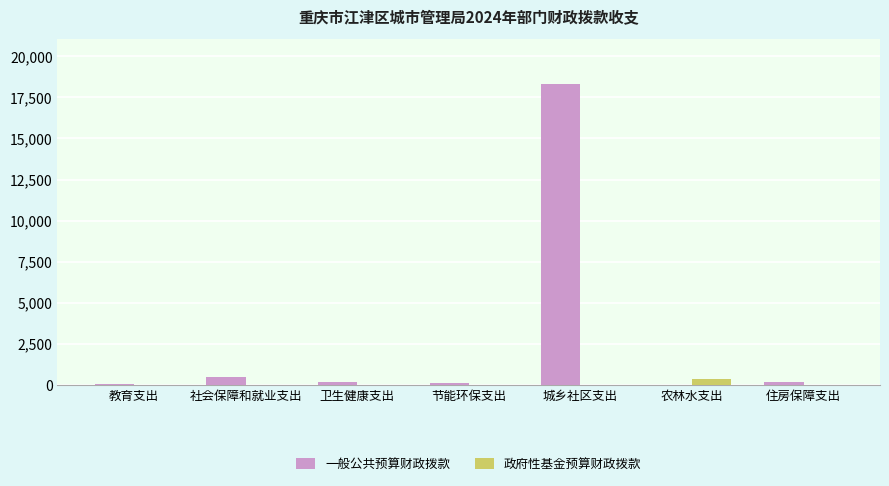

What is the sum of all 一般公共预算财政拨款 values?

19215.9